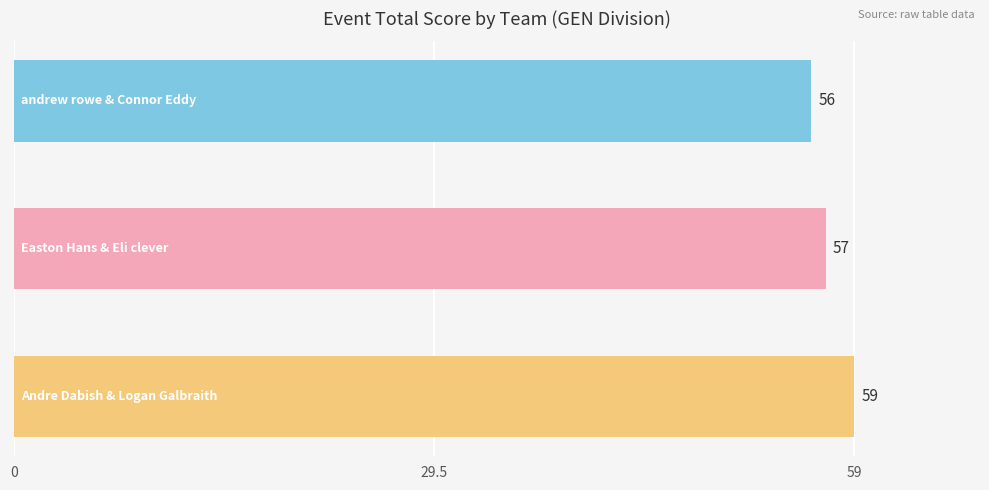

What is the sum of all values?

172